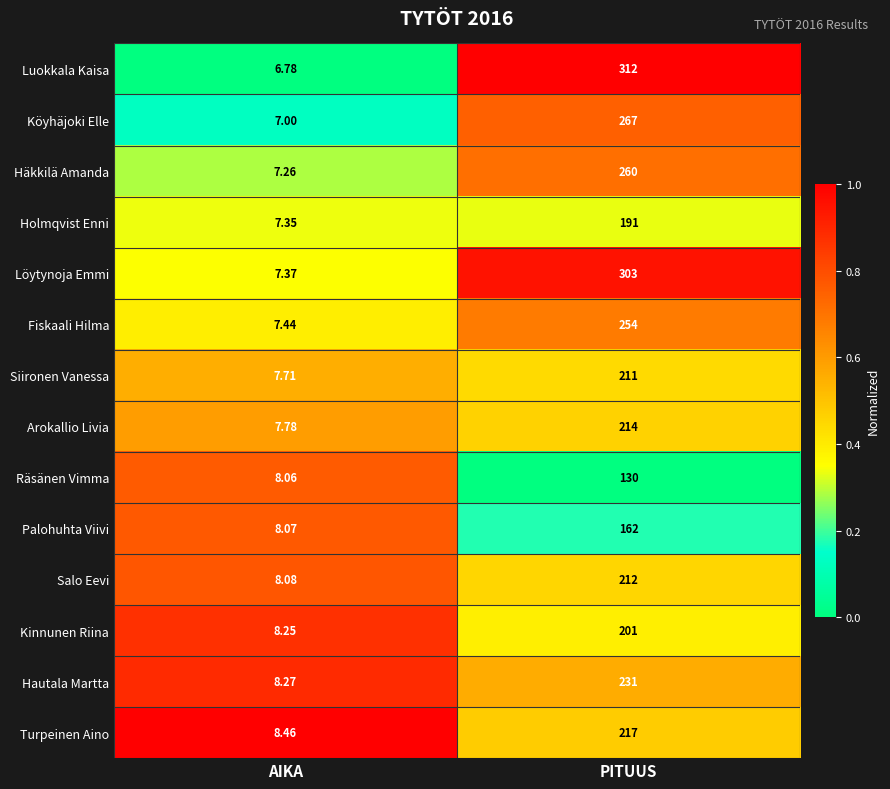

Which series changed the most between AIKA and PITUUS?

Luokkala Kaisa